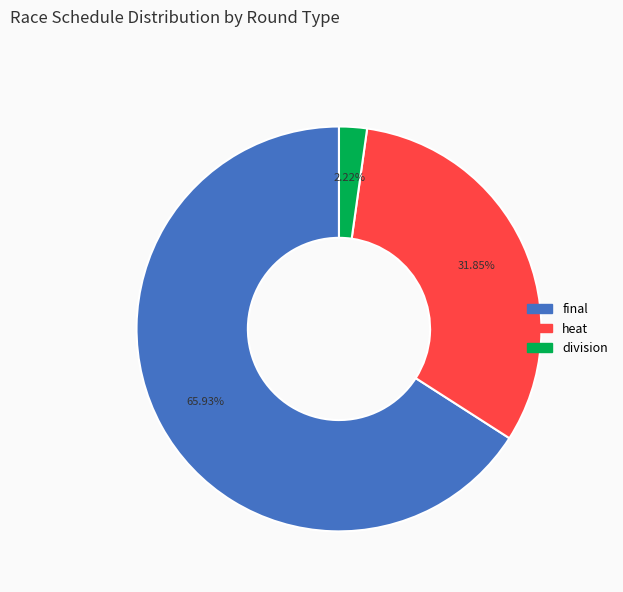

Is there a majority slice in this chart?

Yes